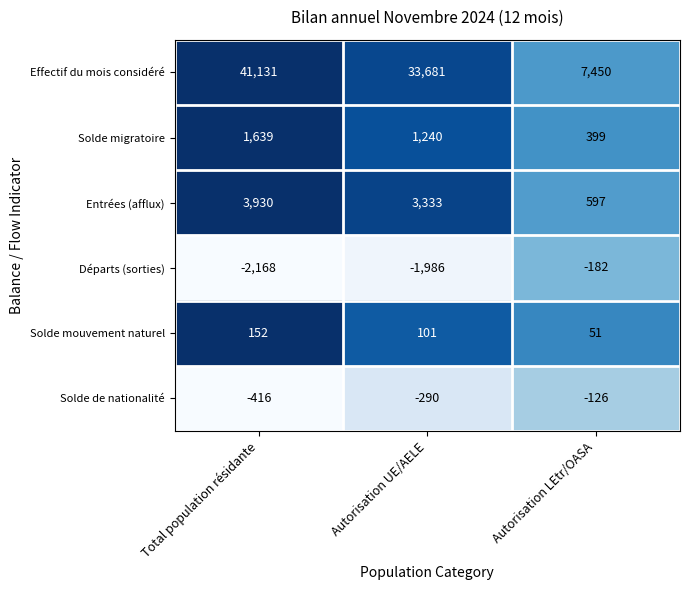

True or false: Solde de nationalité has a value of -416 at Total population résidante.

True